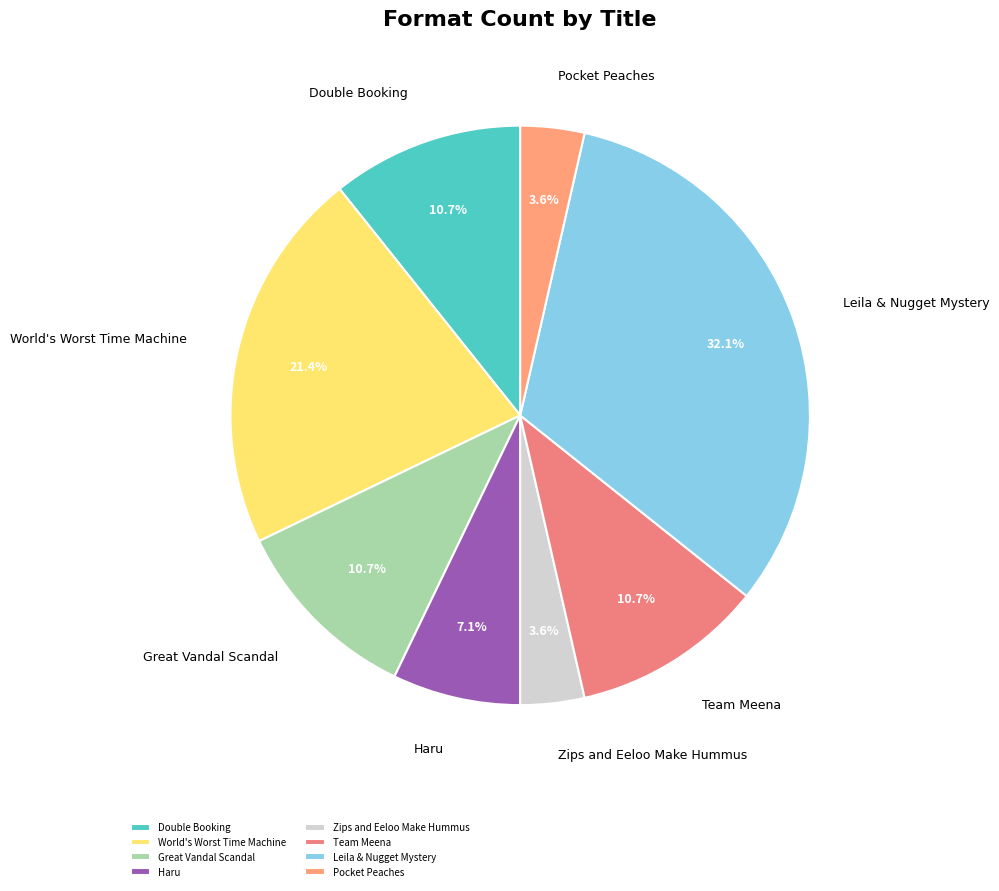

To the nearest percent, what percentage of the pie is Leila & Nugget Mystery?

32%